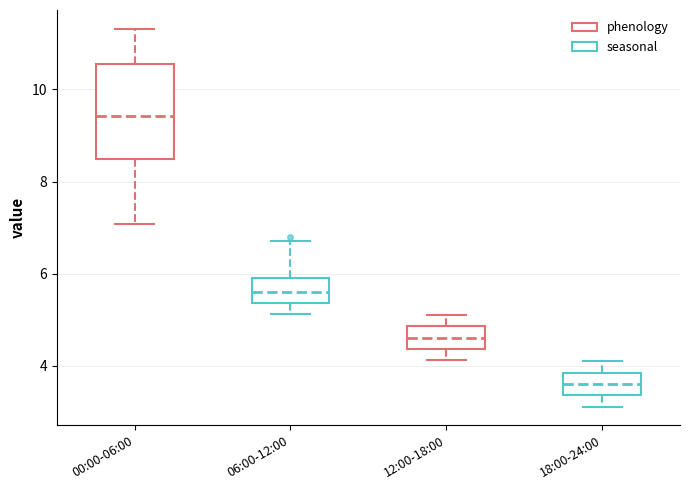

Reading left to right, read every box against the y-axis: the position of its median line, the range the box covers, and the ends of its whiskers. The values are not printed on the chart, so give them approximately, as read against the axis.

00:00-06:00: median 9.4, box 8.4 to 10.6, whiskers 7.0 to 11.4
06:00-12:00: median 5.6, box 5.4 to 6.0, whiskers 5.2 to 6.8
12:00-18:00: median 4.6, box 4.4 to 4.8, whiskers 4.2 to 5.2
18:00-24:00: median 3.6, box 3.4 to 3.8, whiskers 3.2 to 4.2